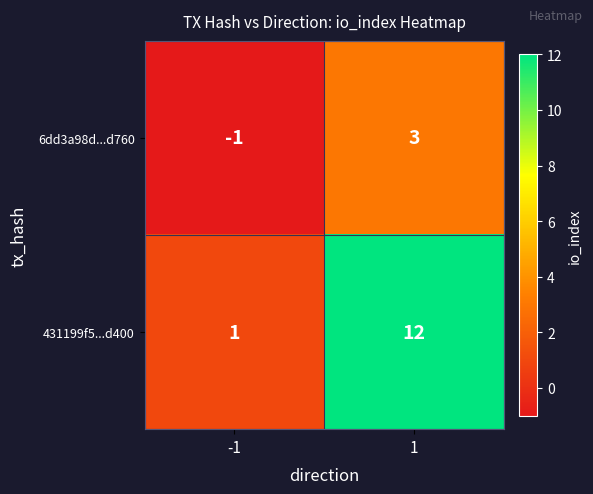

What is the difference between the maximum and minimum values in the 6dd3a98d...d760 series?

4